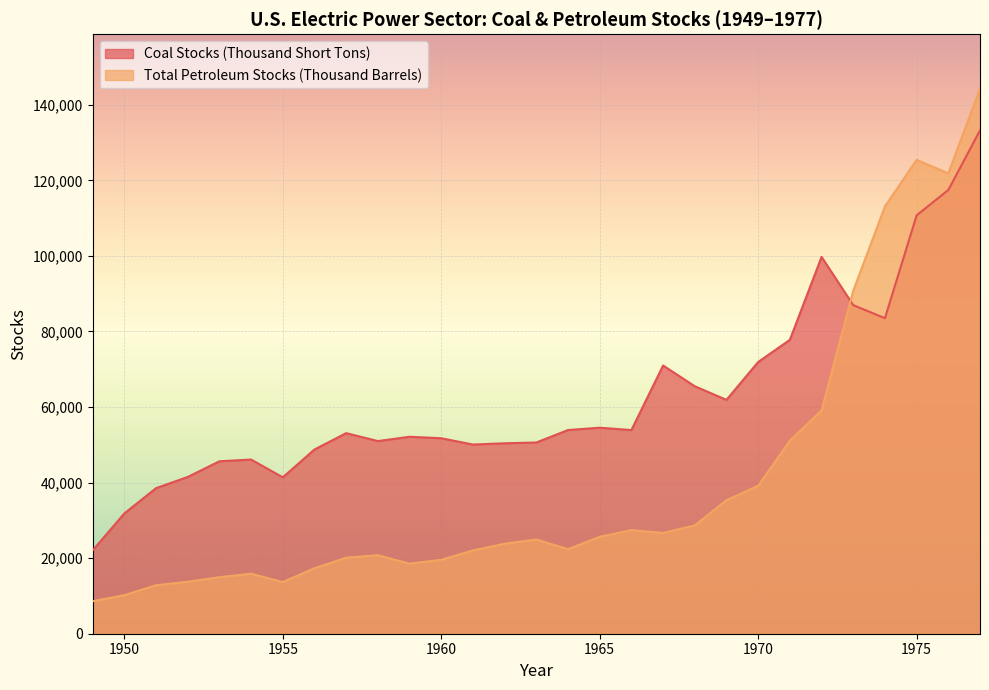

What is the greatest value displayed?

144252.3